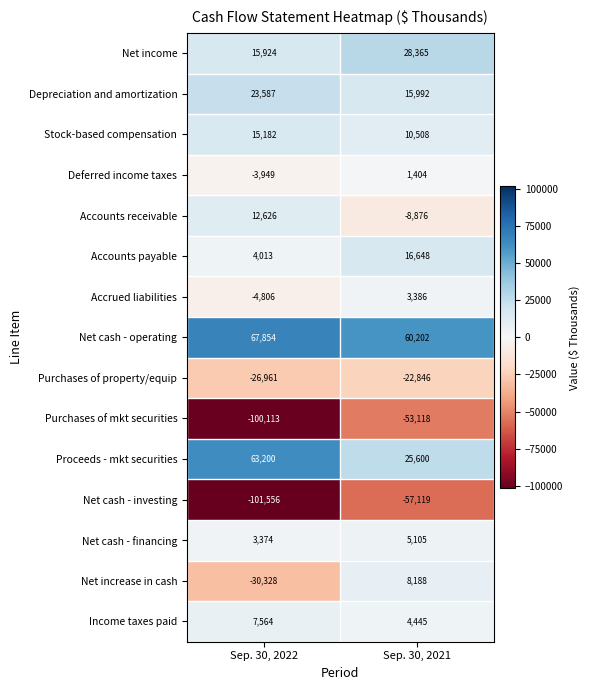

What is the minimum value shown in the chart?

-101556